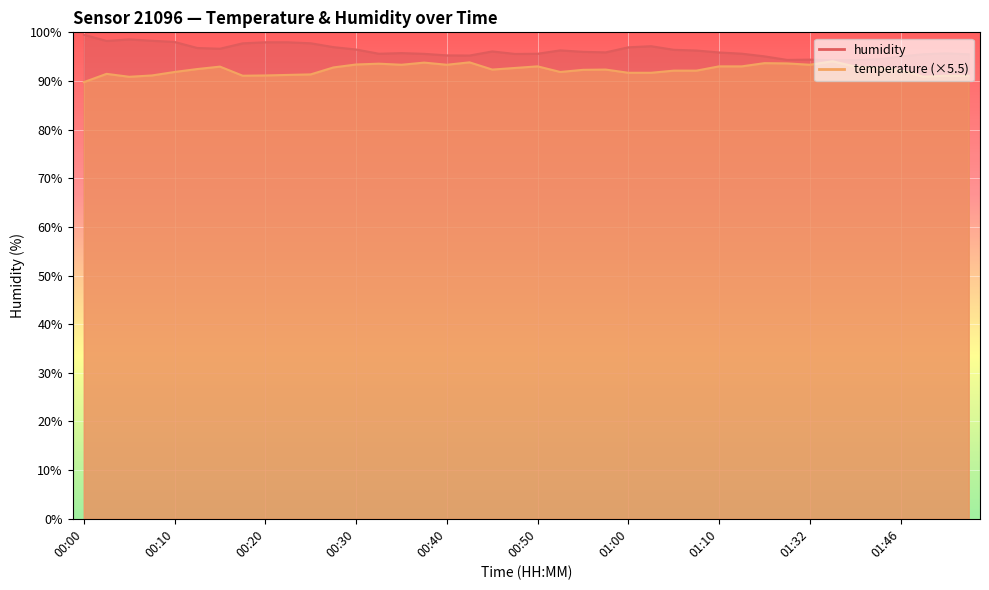

True or false: humidity and temperature intersect in this chart.

False